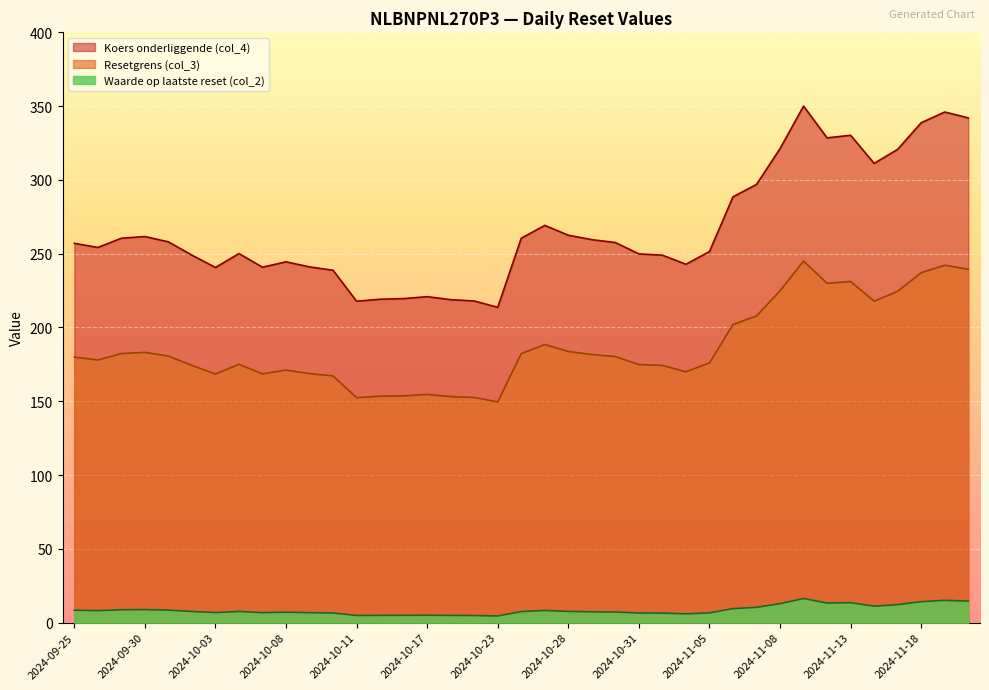

True or false: Waarde op laatste reset (col_2) has more than 1 interior local peaks.

True